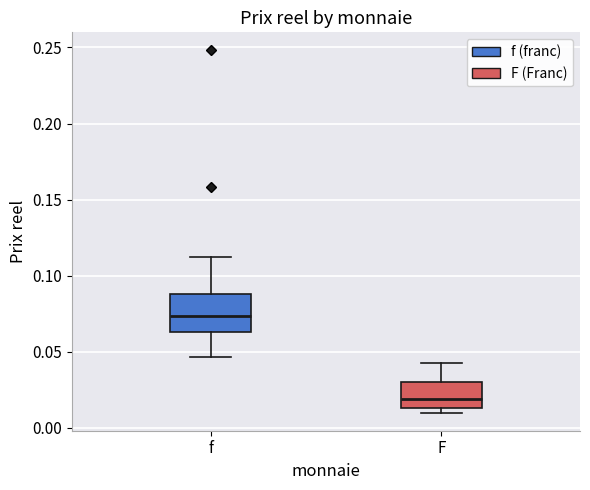

Where is the upper edge of the box for F on the y-axis? The values are not printed on the chart, so give them approximately, as read against the axis.

0.030